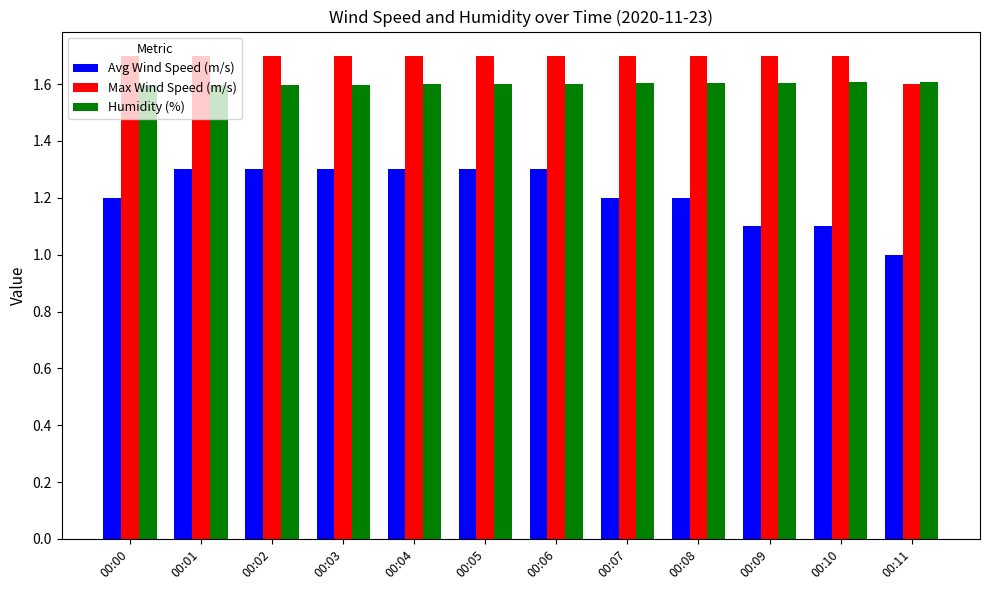

What is the sum of all Humidity (%) values?

19.2